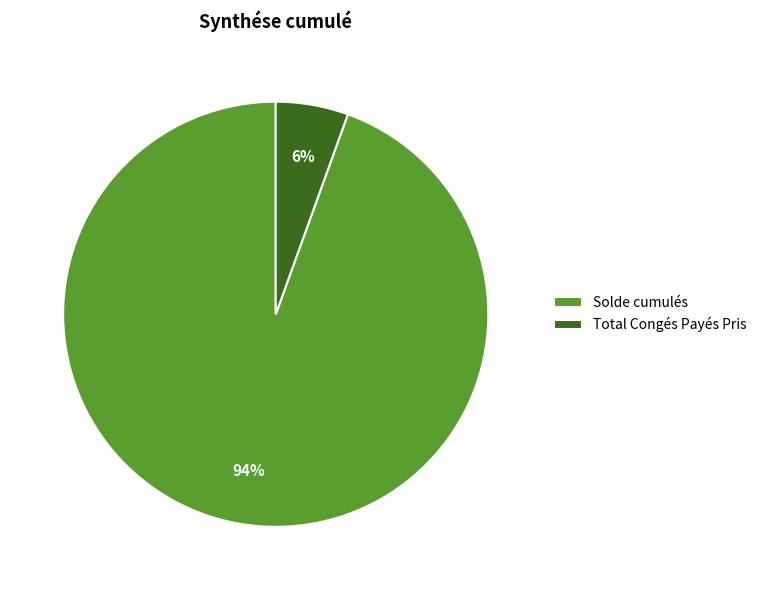

The Solde cumulés slice represents 94% of the pie. True or false?

True